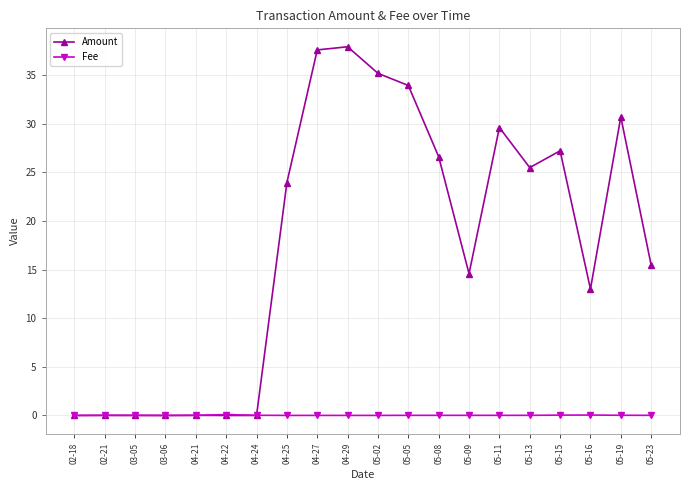

What is the greatest value displayed?

37.9